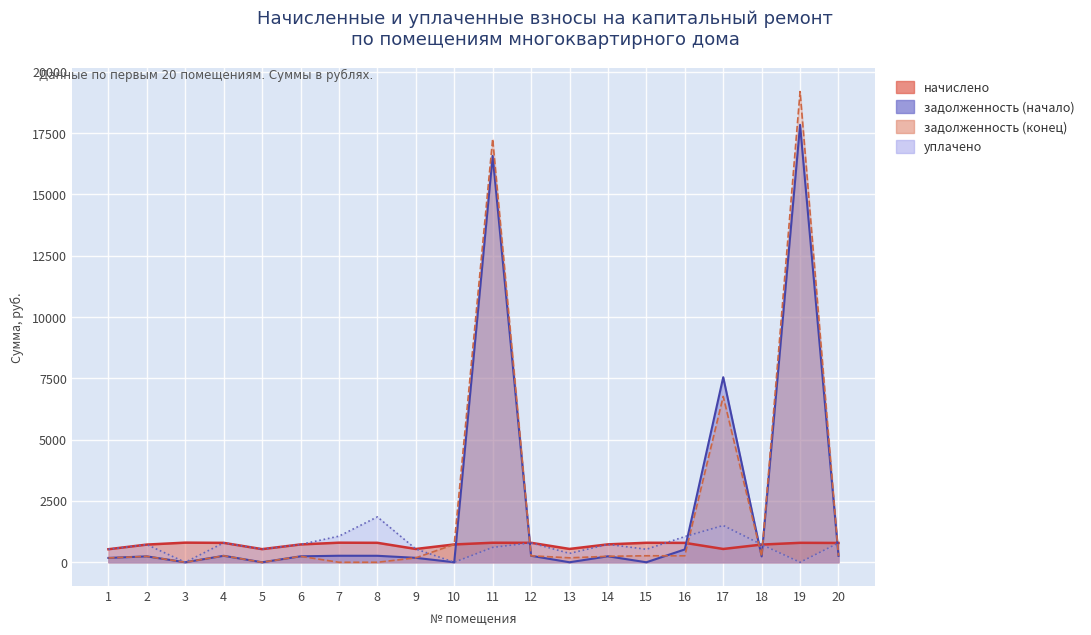

Which category has the highest value in the задолженность (начало) series?

19